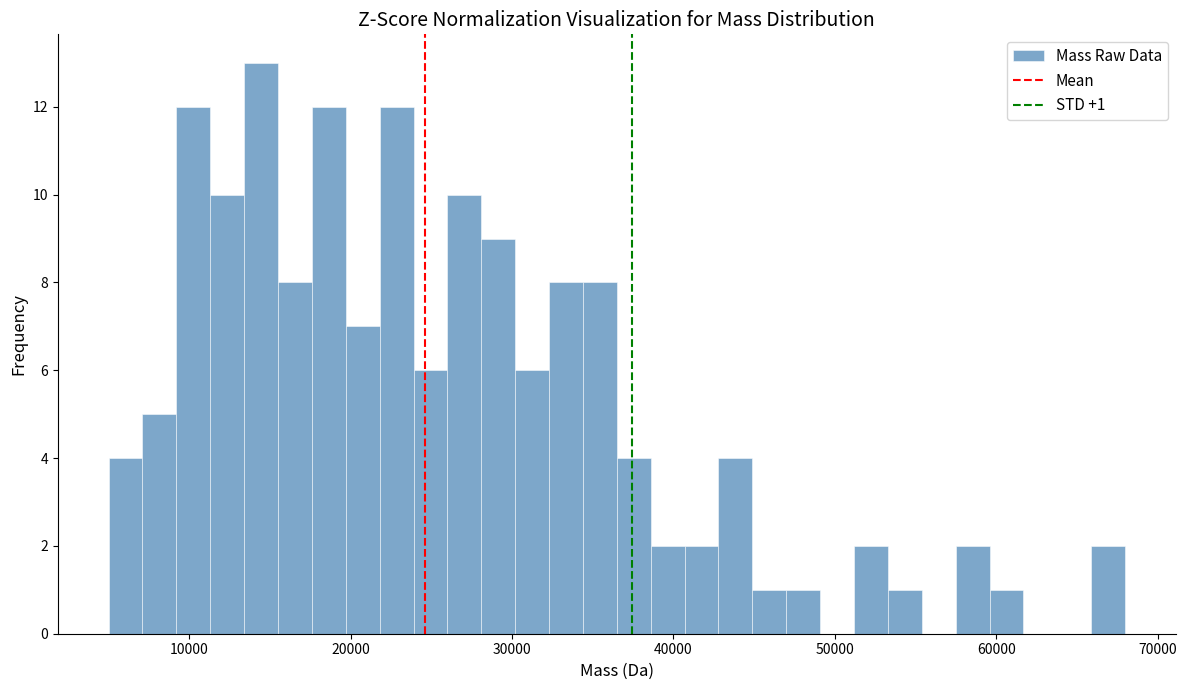

Read against the x-axis, roughly where is the centre of the tallest bar?

14000